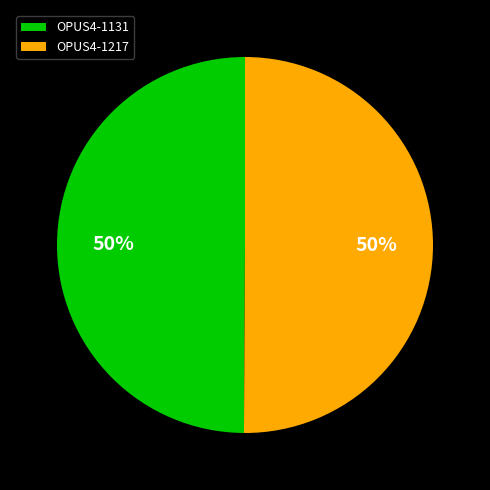

Approximately how many times larger is the value at OPUS4-1217 compared to OPUS4-1131?

1.0